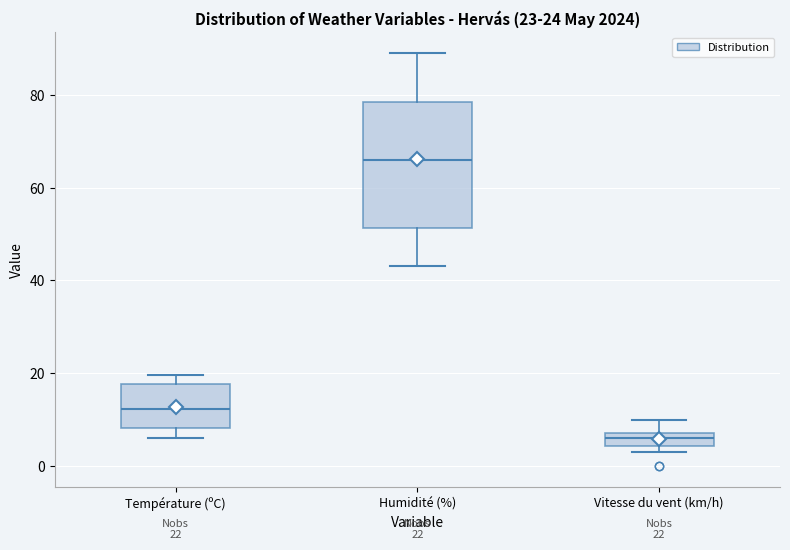

Which box has the lowest median line?

Vitesse du vent (km/h)